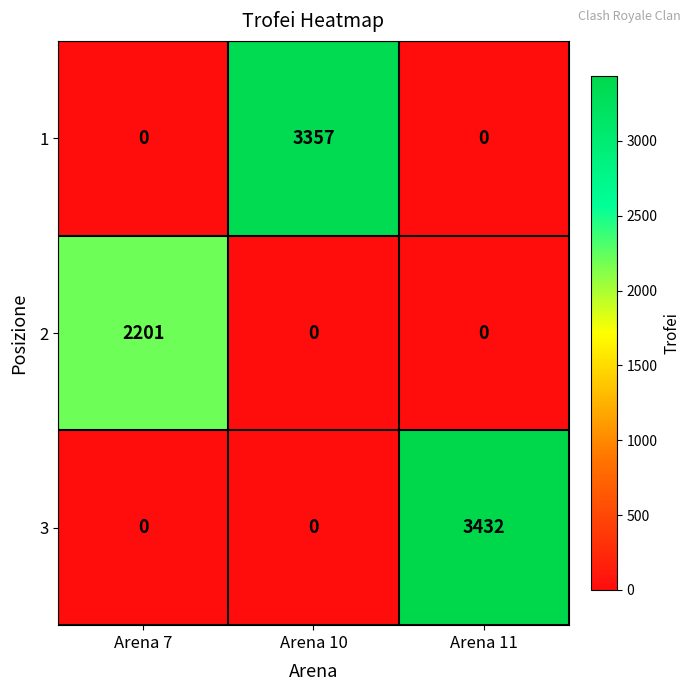

How many 1 values are between 0 and 3357?

3